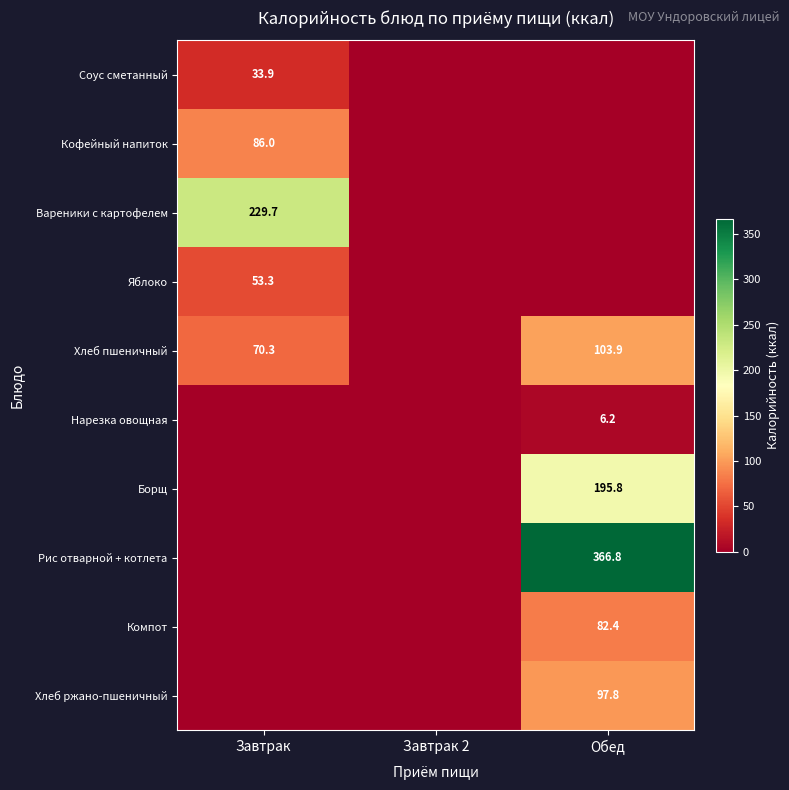

Is it true that Нарезка овощная equals 10.9 at Обед?

False